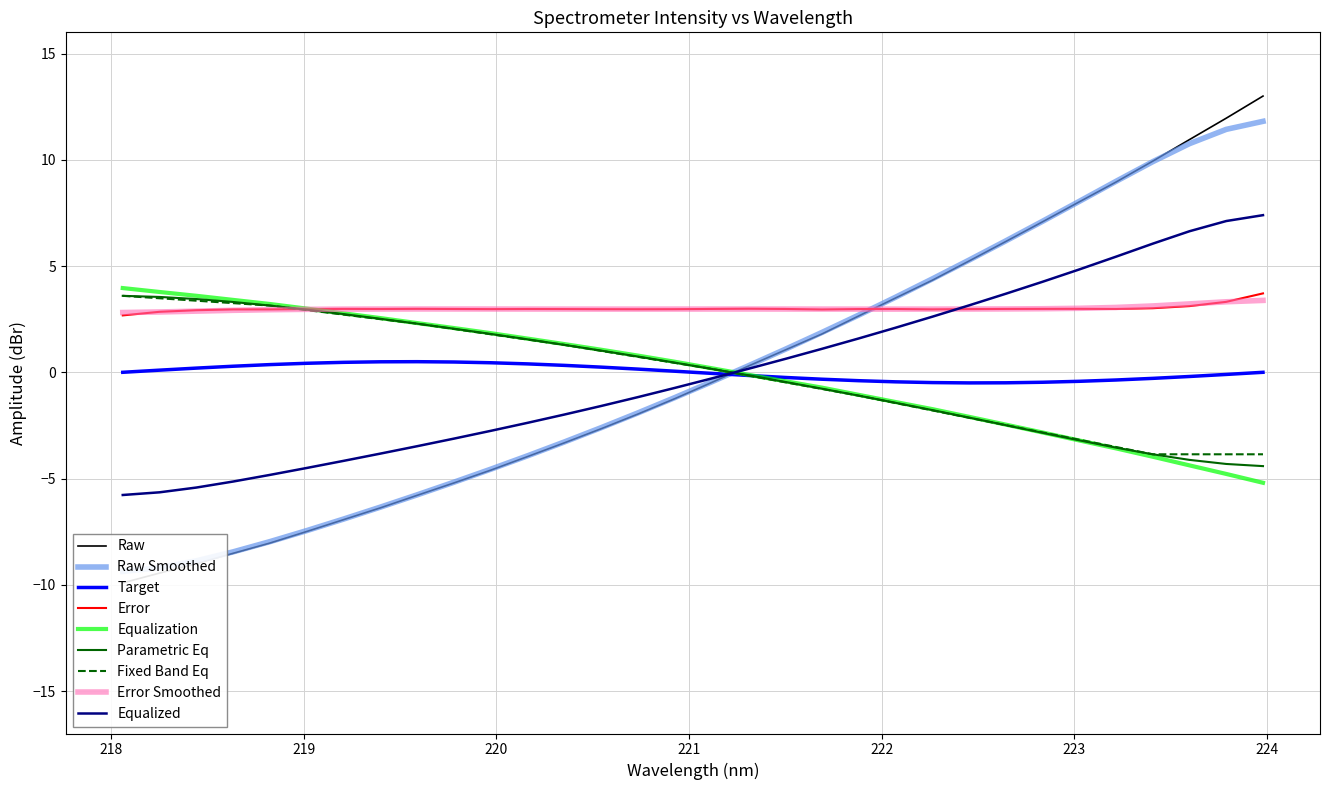

What is the value of the 7th point from the left?

-6.9